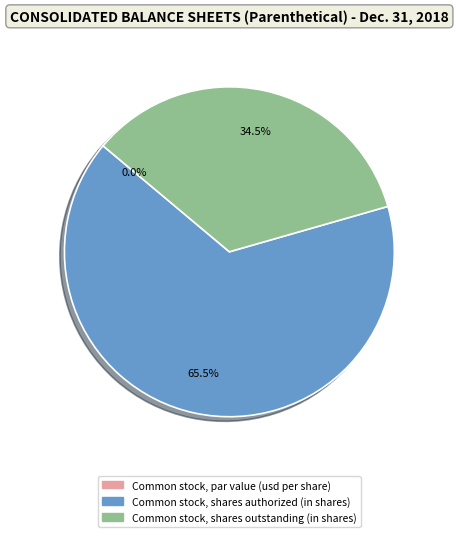

What percentage is NOT represented by Common stock, par value (usd per share)?

100.0%